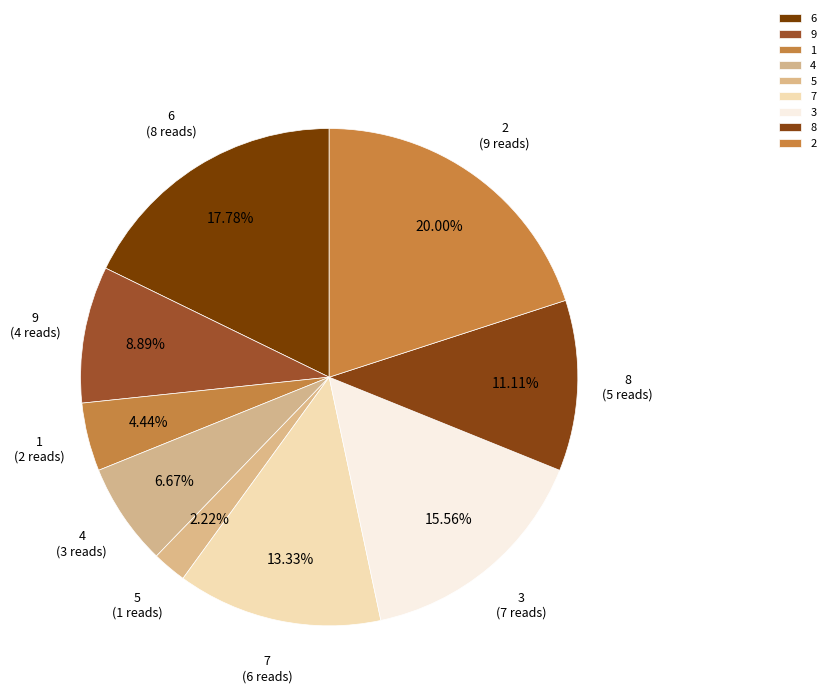

Does any single category account for the majority?

No